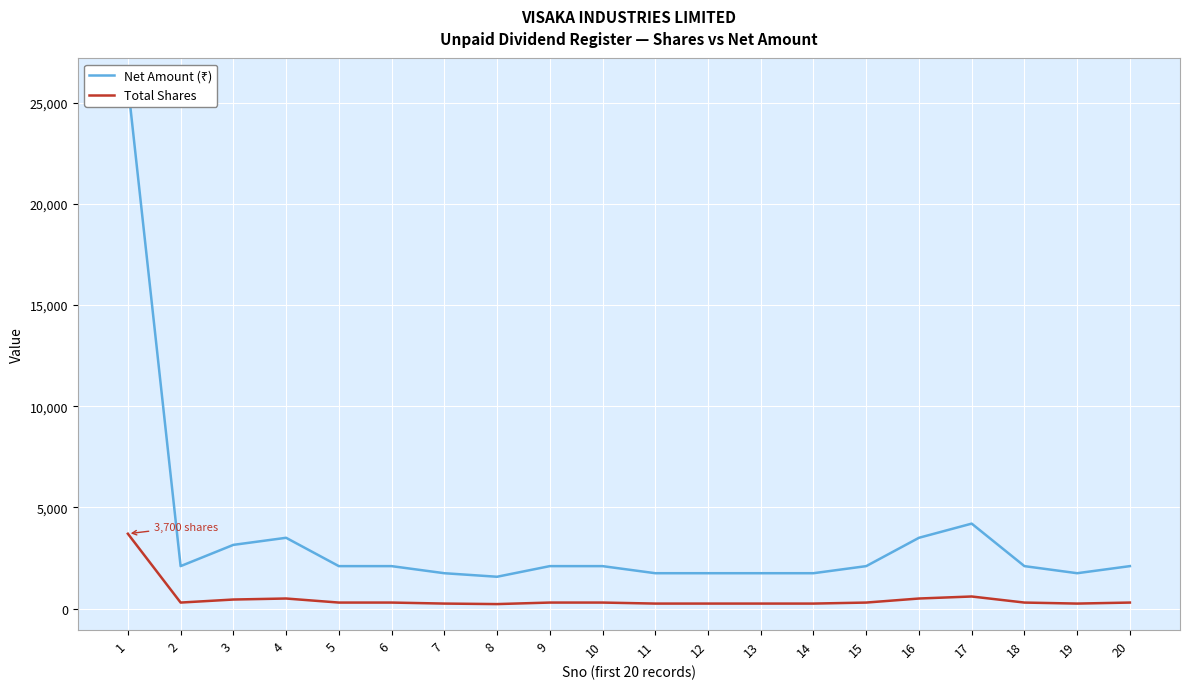

What is the sum of the Total Shares values at 3 and 4?

950